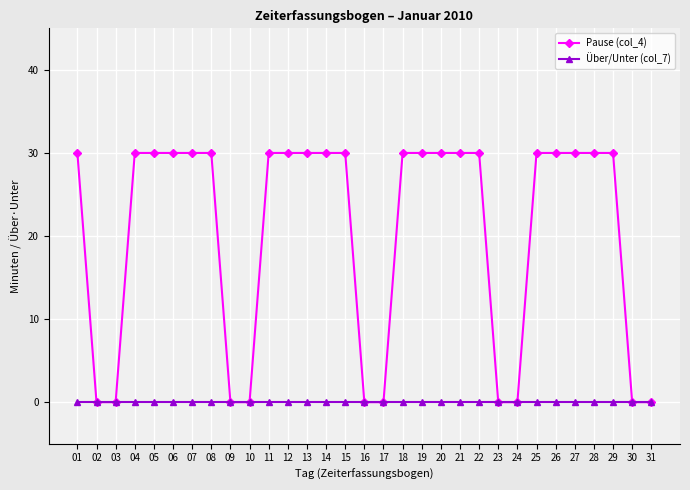

What is the greatest value displayed?

30